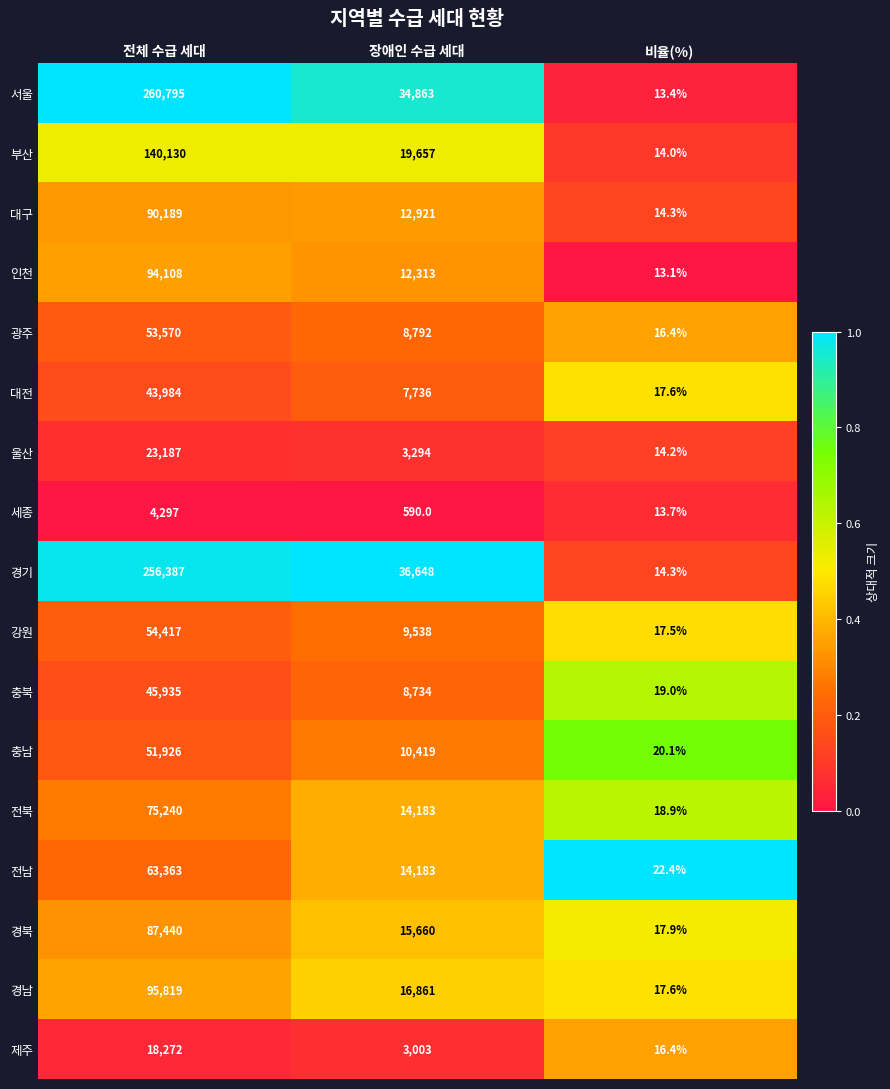

Which series has the largest range (max minus min)?

서울